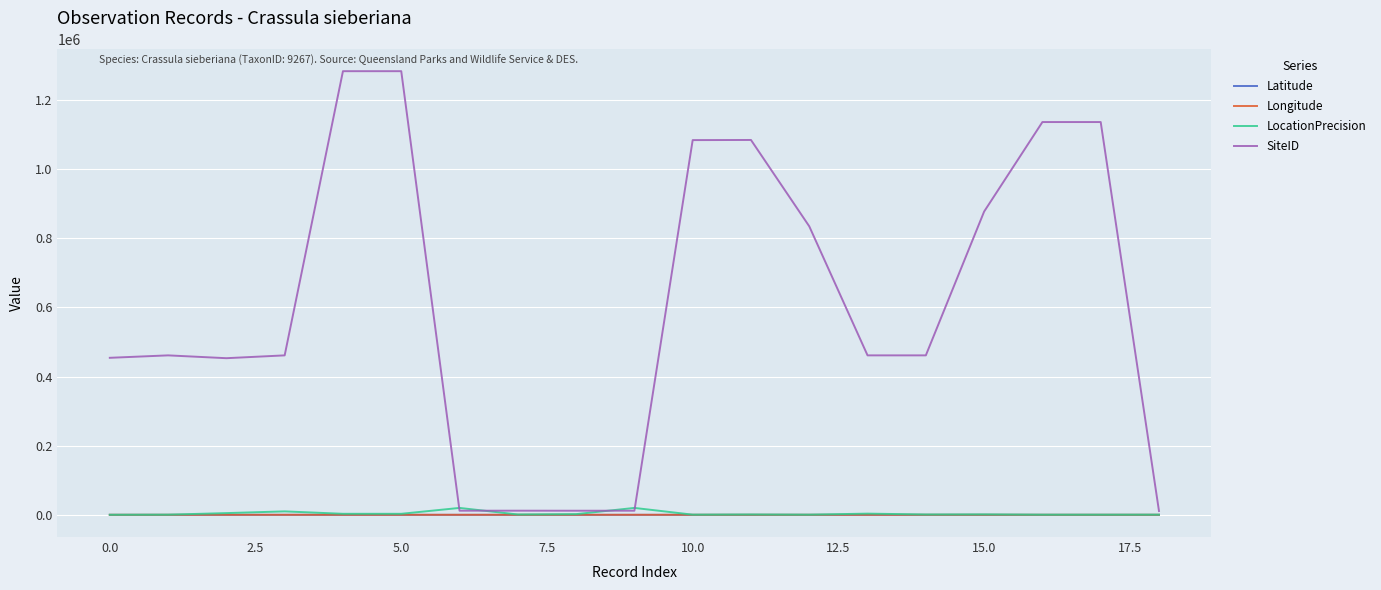

Which series has the largest total across all categories?

SiteID